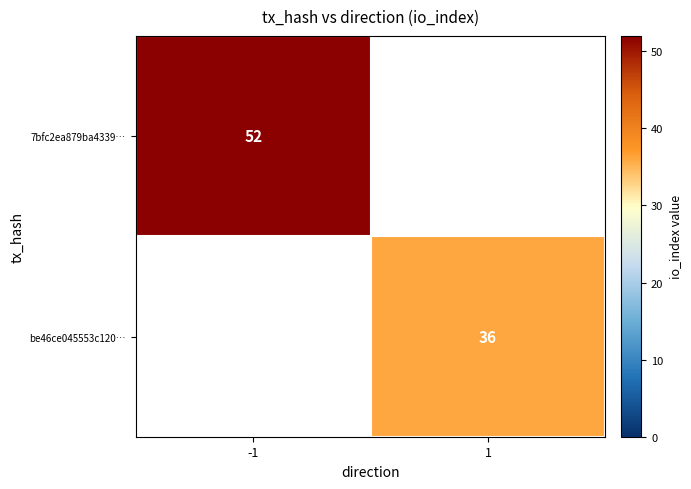

True or false: 7bfc2ea879ba4339… has a value of 88 at -1.

False